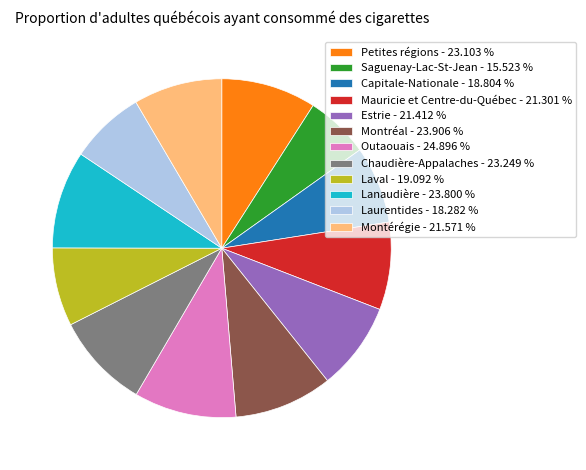

Between Capitale-Nationale - 18.804 % and Montérégie - 21.571 %, which is larger?

Montérégie - 21.571 %